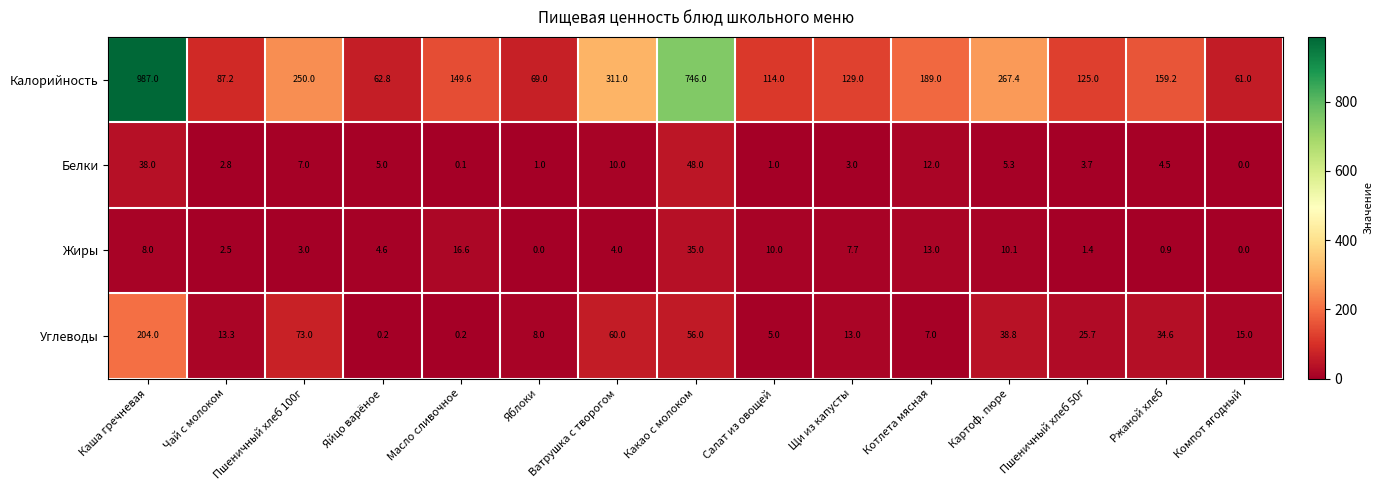

Which series changed the most between Чай с молоком and Картоф. пюре?

Калорийность